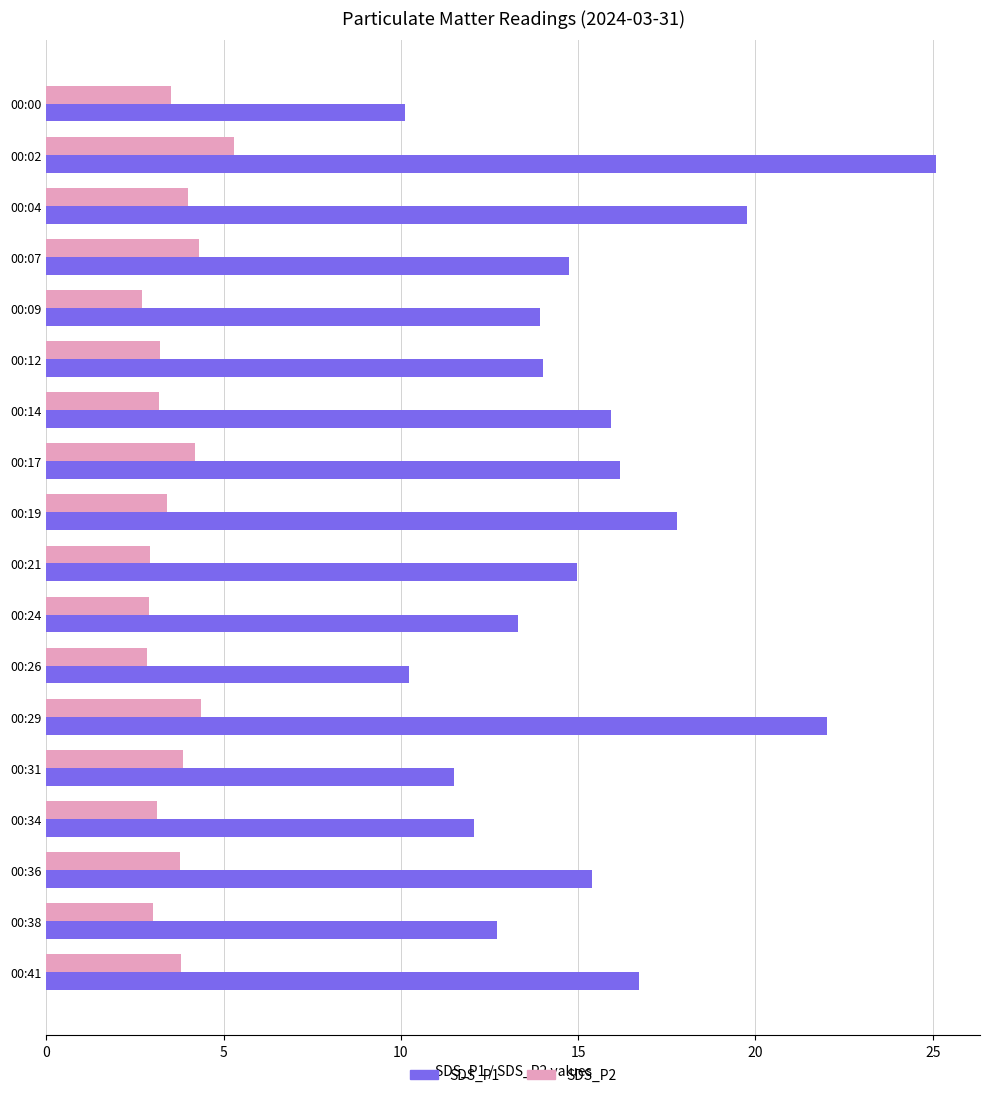

What is the average value of the SDS_P1 series?

15.4